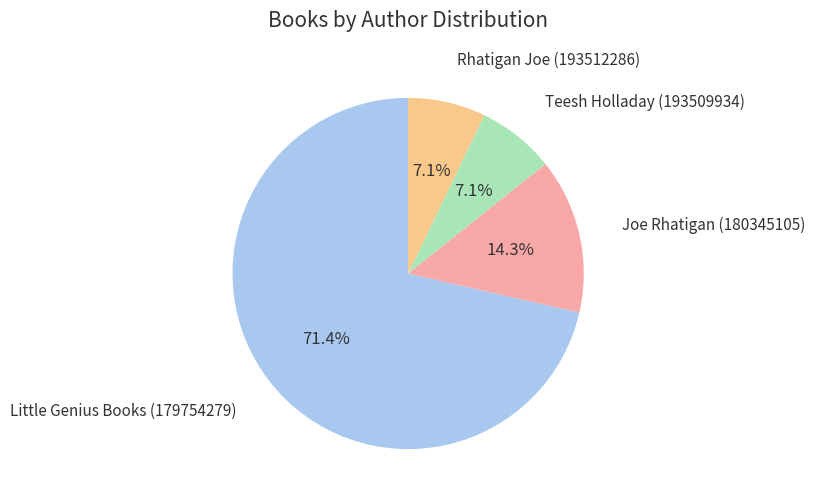

How many segments does this pie chart have?

4